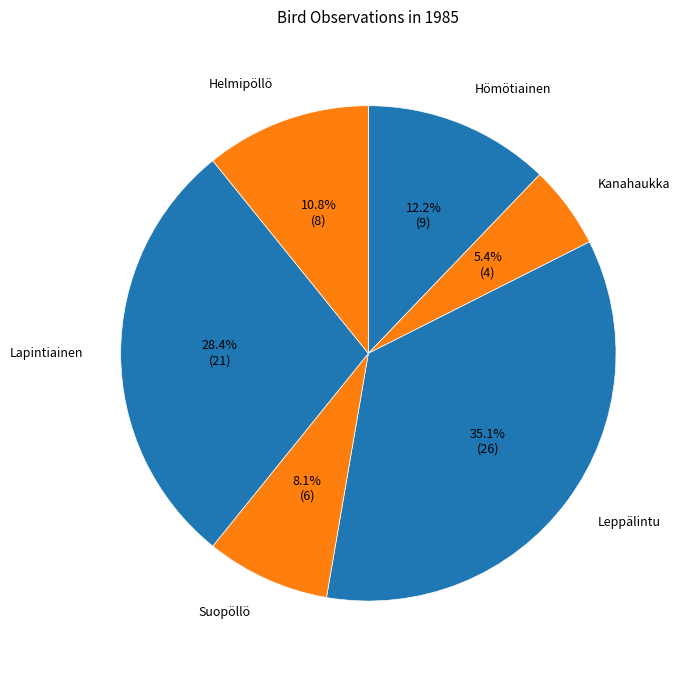

Count the number of slices in the pie.

6